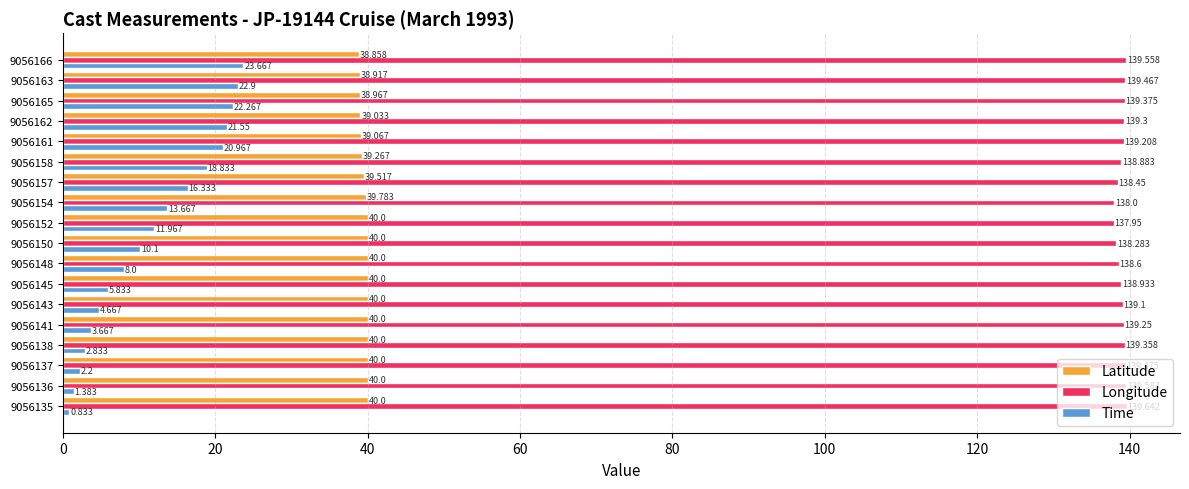

Rank the series at 9056148 from lowest to highest value.

Time, Latitude, Longitude